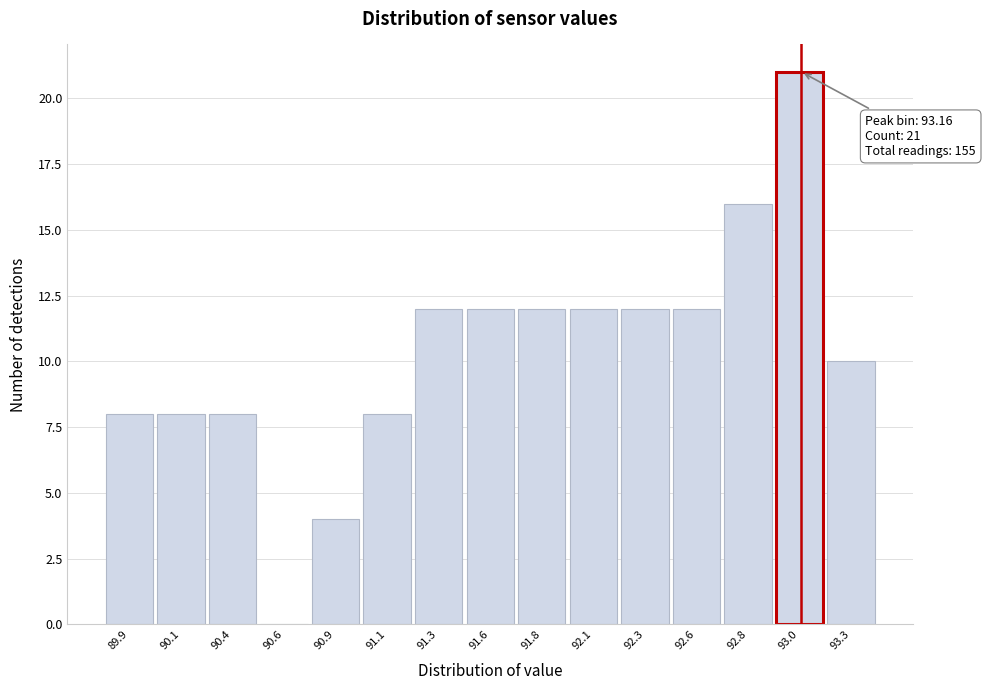

Reading left to right, extract all data points from this chart.

89.9=8	90.1=8	90.4=8	90.6=0	90.9=4	91.1=8	91.3=12	91.6=12	91.8=12	92.1=12	92.3=12	92.6=12	92.8=16	93.0=21	93.3=10